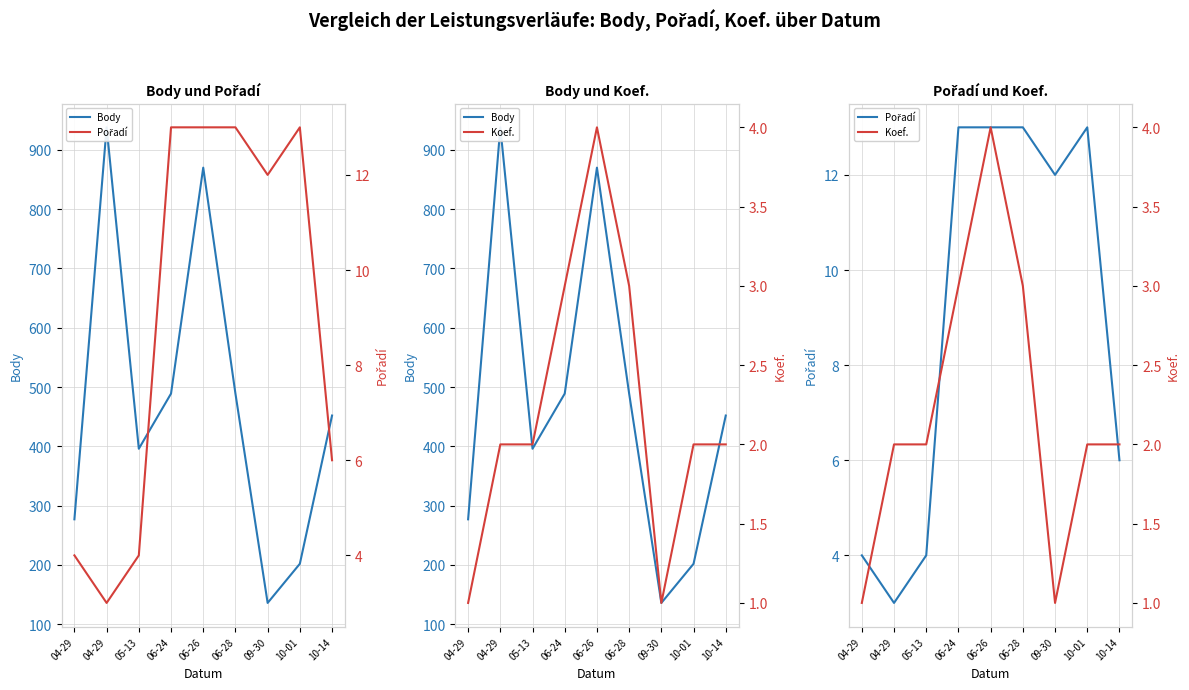

How many Koef. values are between 2 and 3?

6